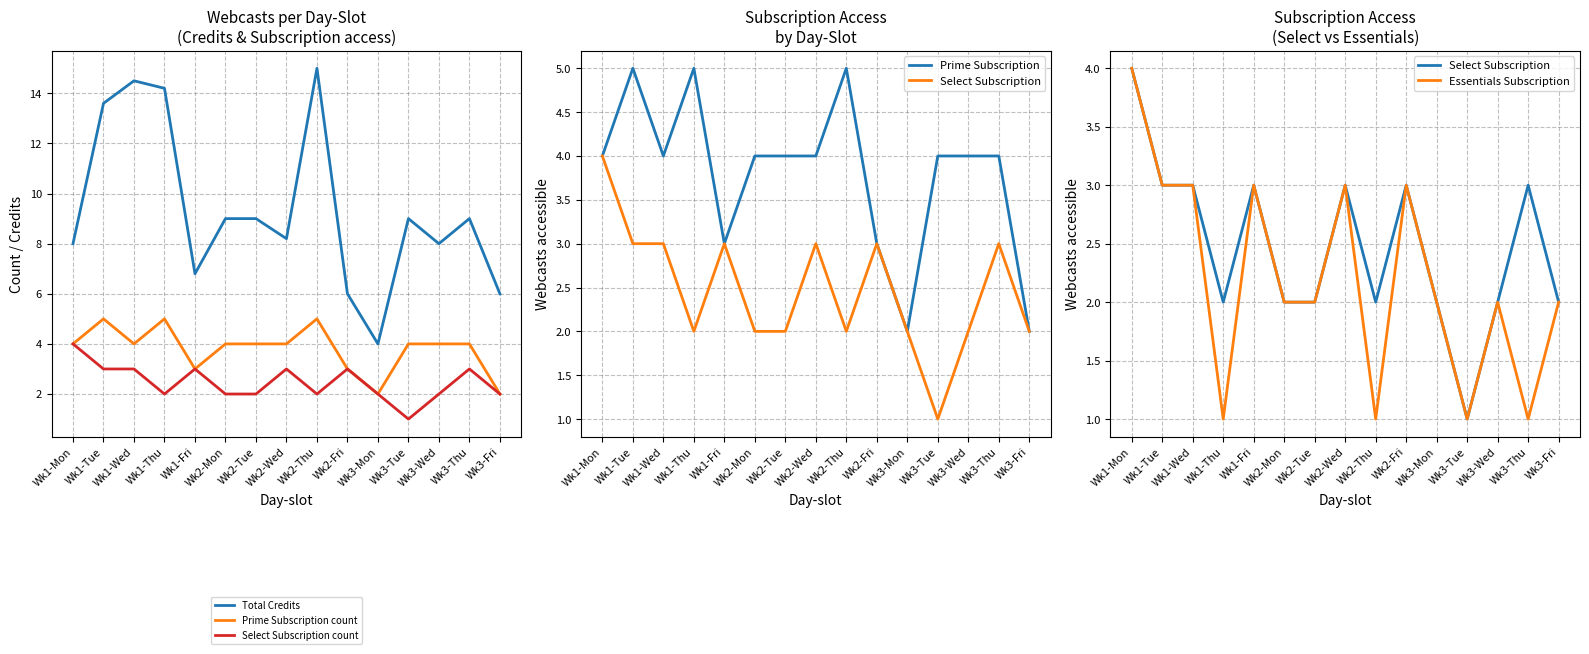

How many data points in Prime Subscription are less than 4?

4